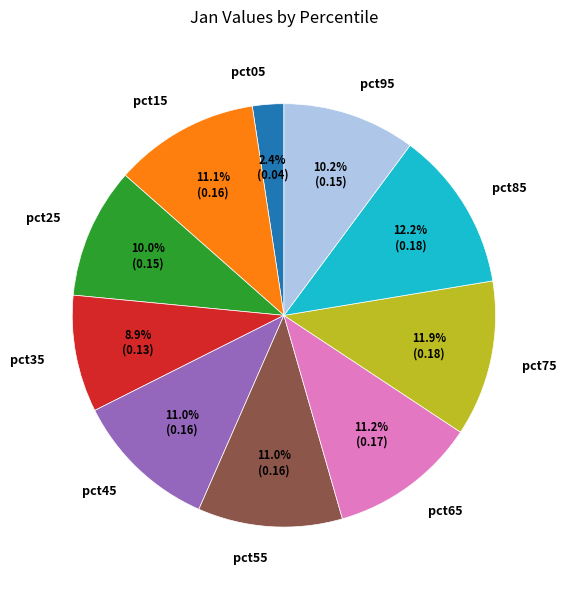

How many segments does this pie chart have?

10